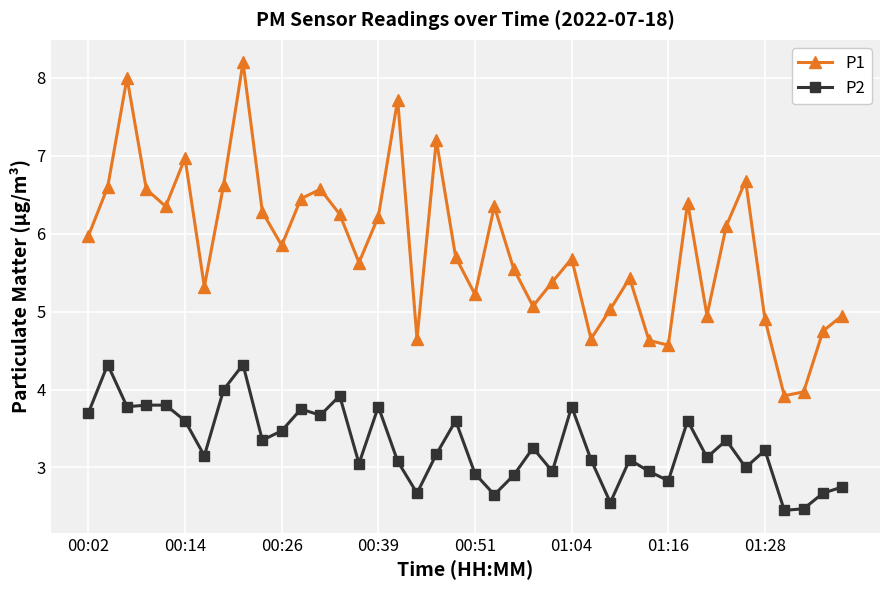

True or false: P1 and P2 cross at least once.

False